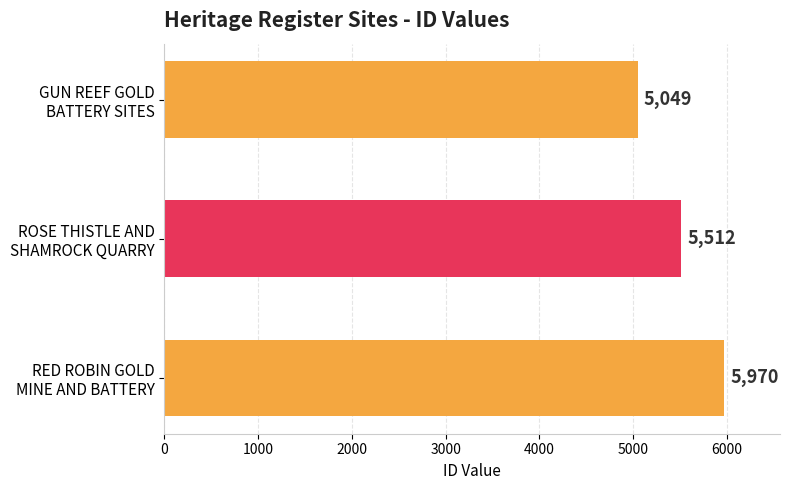

List the labels in order of value, largest first.

RED ROBIN GOLD
MINE AND BATTERY, ROSE THISTLE AND
SHAMROCK QUARRY, GUN REEF GOLD
BATTERY SITES